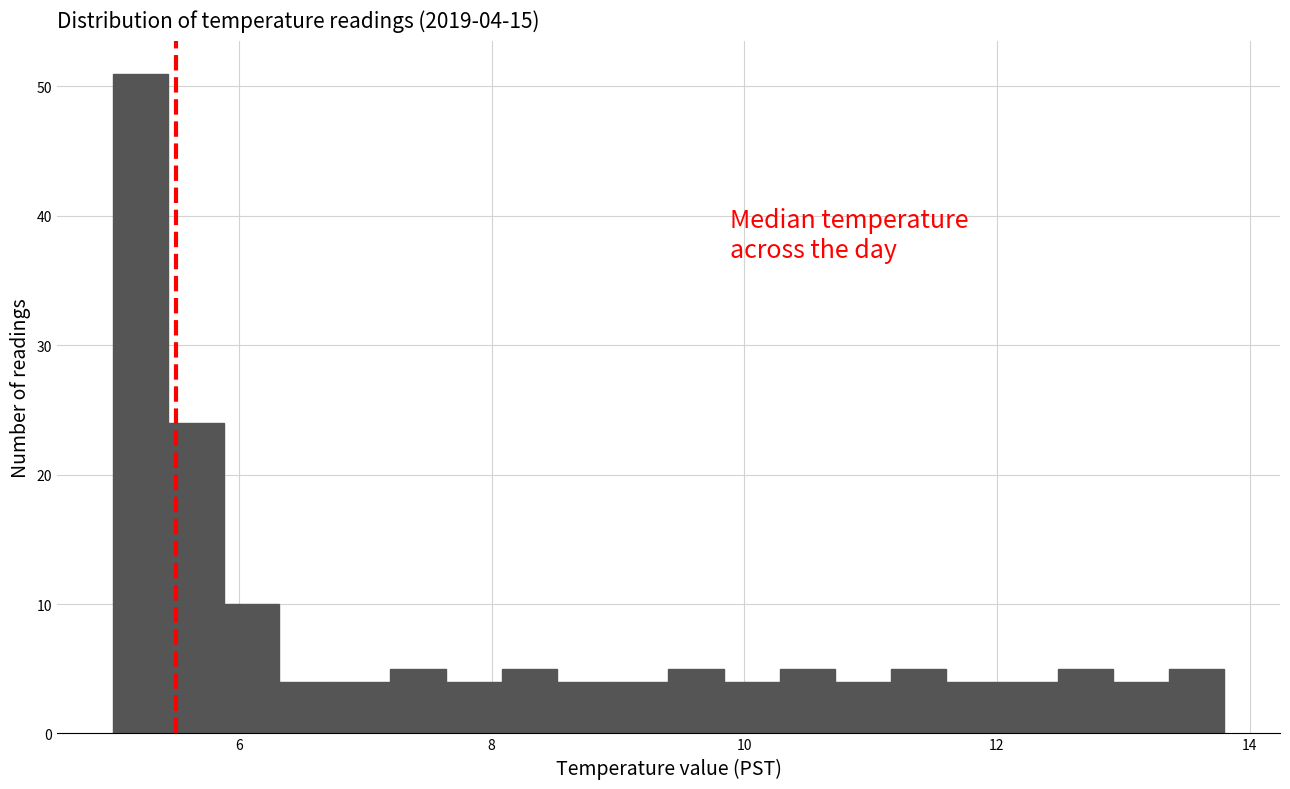

Read against the x-axis, roughly where is the centre of the tallest bar?

5.2